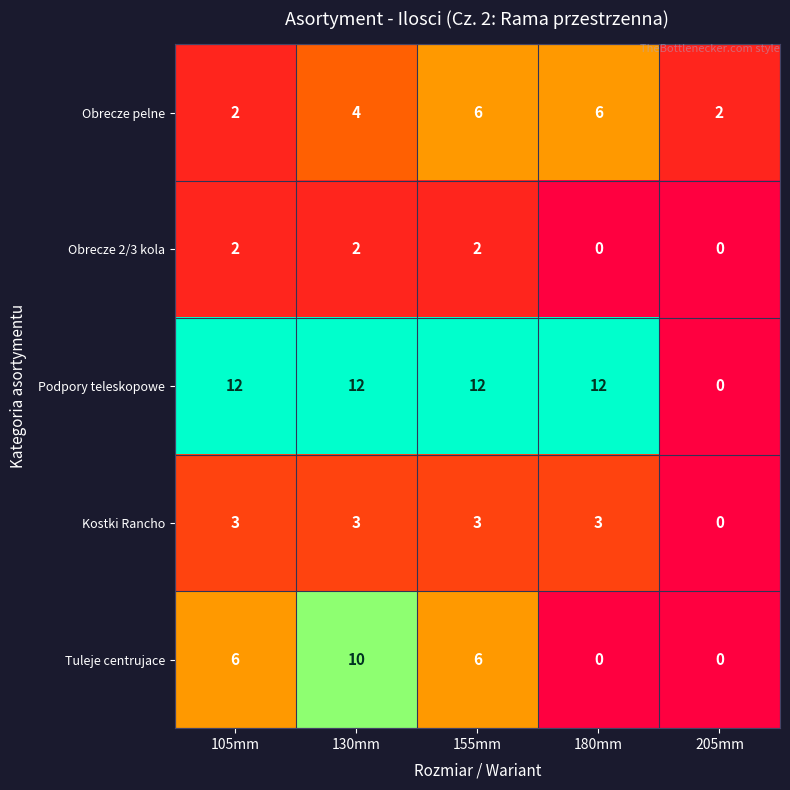

How many Obrecze 2/3 kola values are between 0 and 2?

5